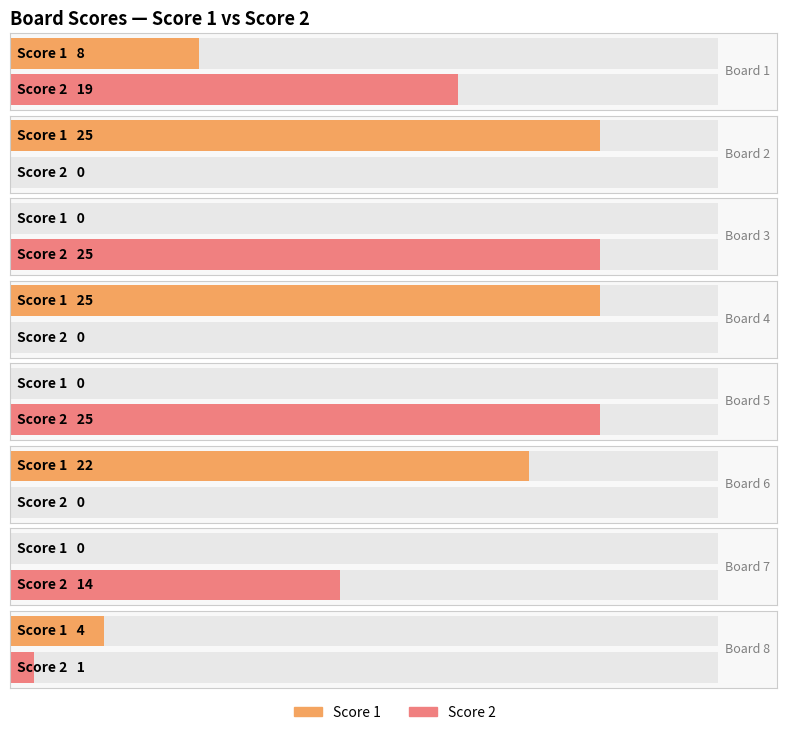

What is the difference between the maximum and minimum values in the Score 2 series?

25